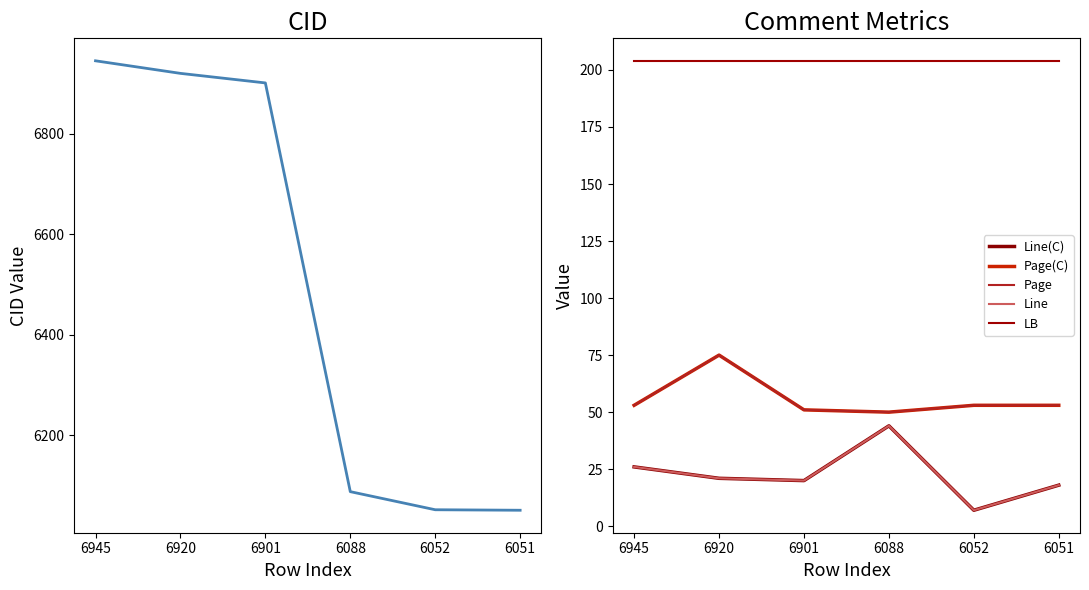

Does the chart display data point markers on the line(s)?

No